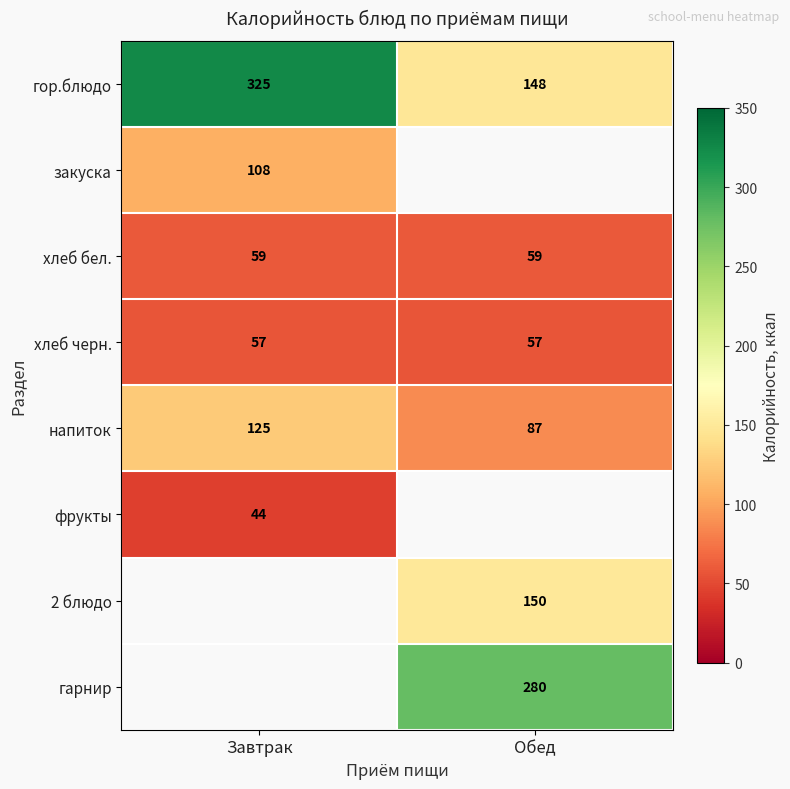

What value does the хлеб бел. series have at Обед?

59